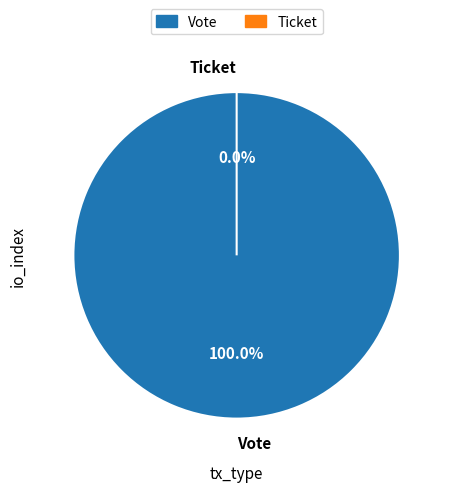

Rank the categories by value from lowest to highest.

Ticket, Vote